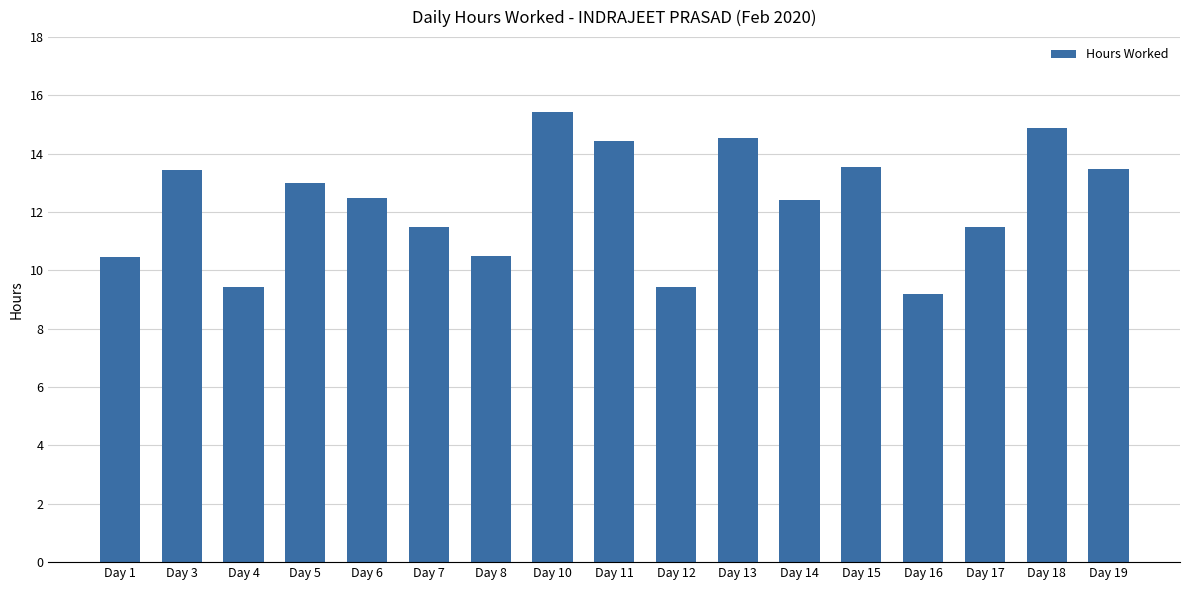

What is the smallest value displayed?

9.2